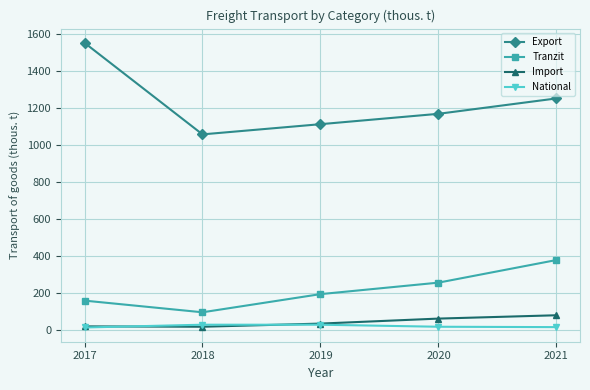

Count the Tranzit values in the range 160 to 257.

3